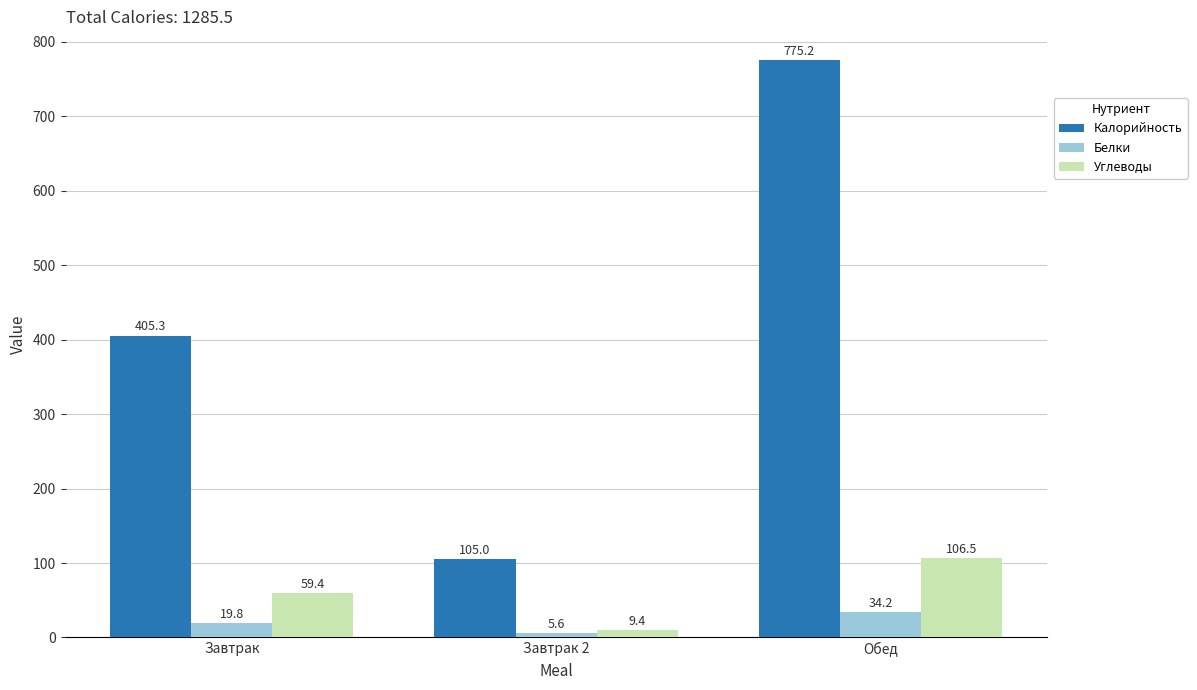

Is it true that Белки equals 59.3 at Обед?

False